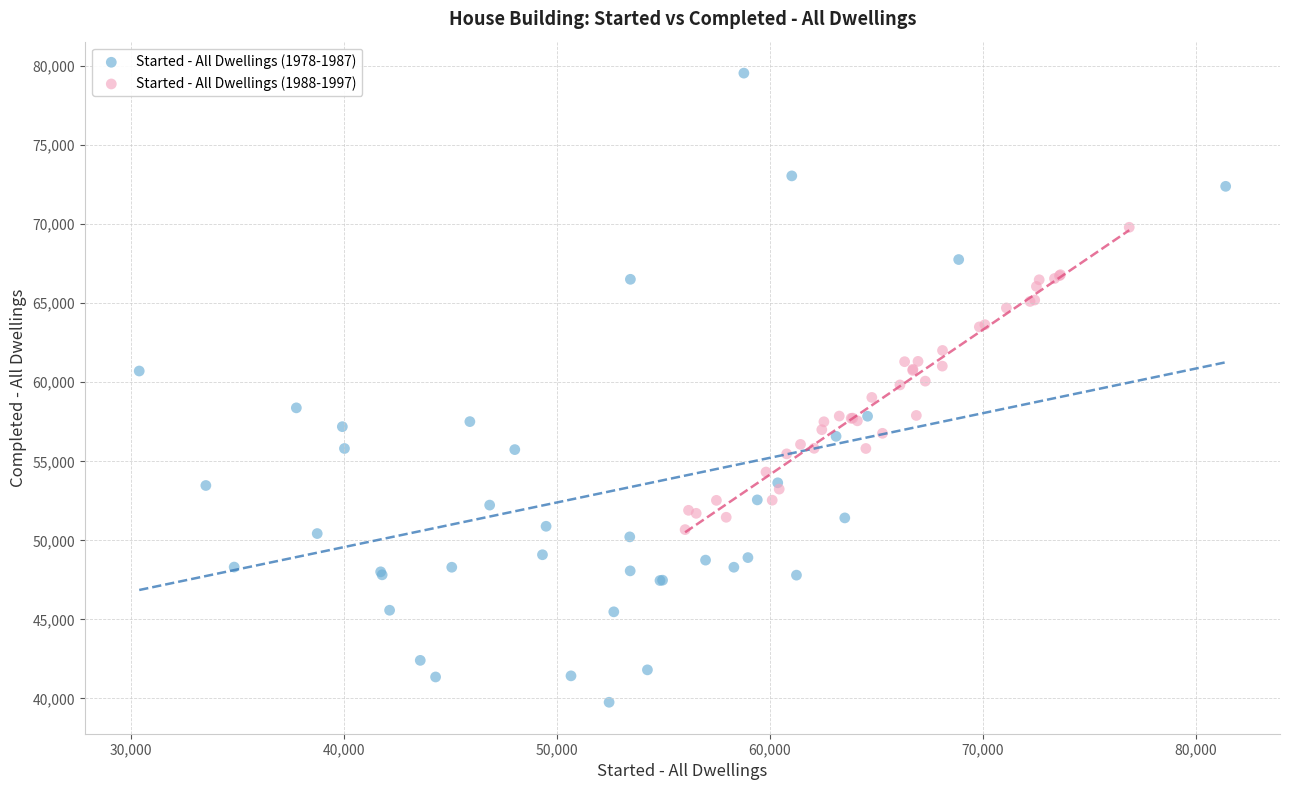

Which series has the largest Y range (max minus min)?

Started - All Dwellings (1978-1987)